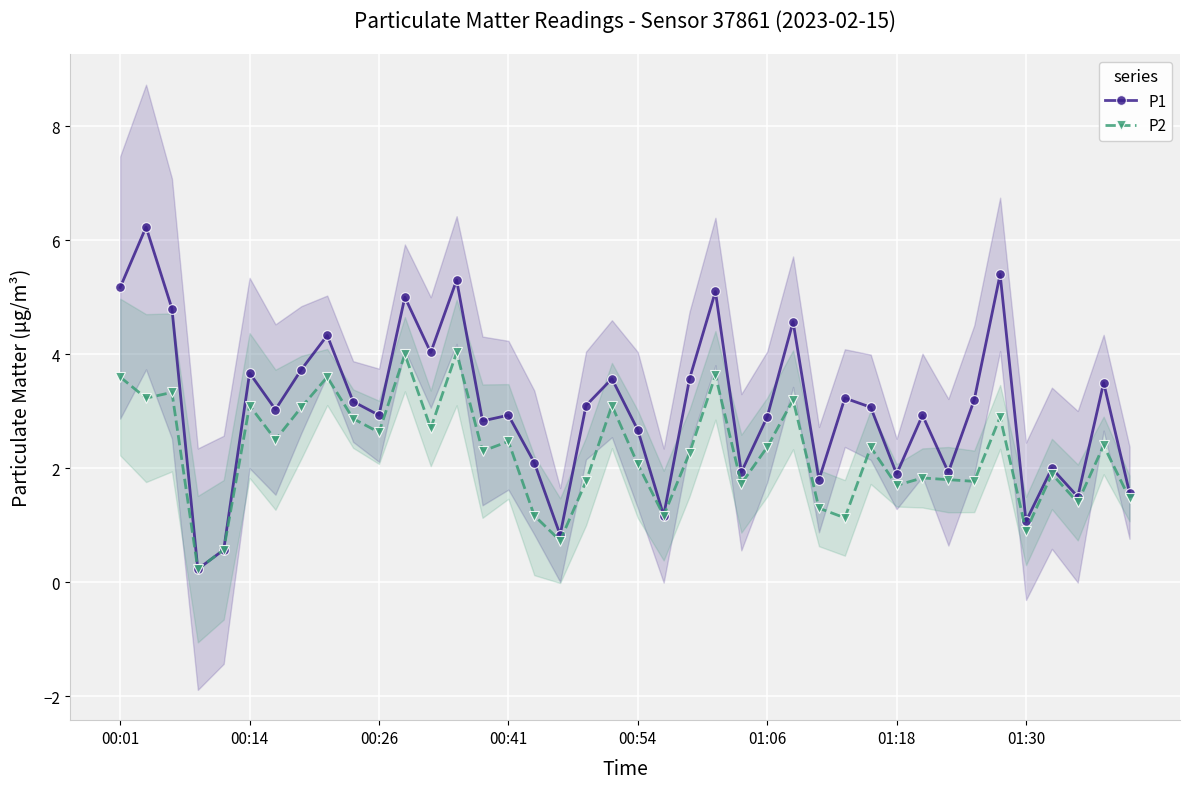

True or false: P1 has more than 1 interior local peaks.

True